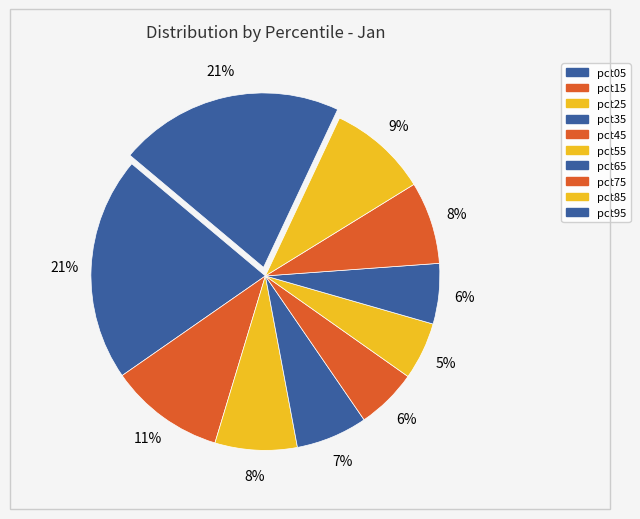

Between pct95 and pct75, which is larger?

pct95